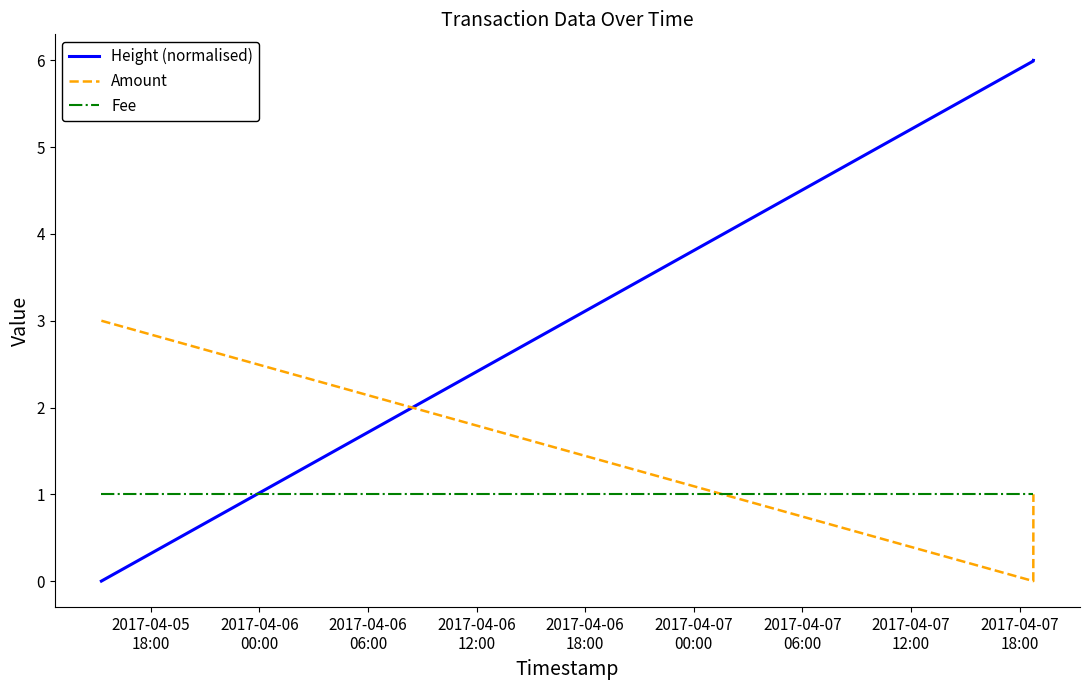

What is the maximum value for Amount?

3.0